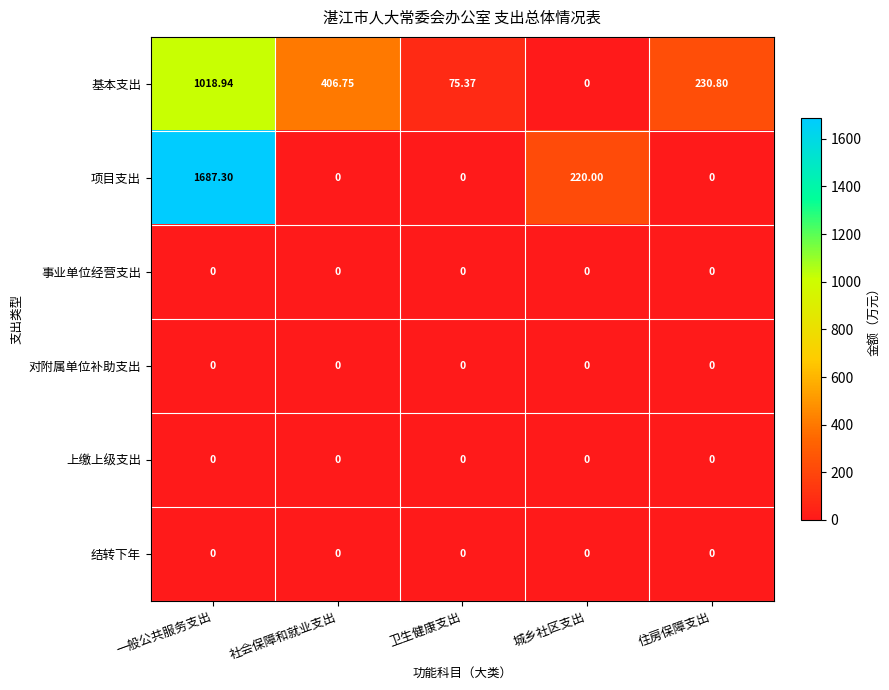

At which label does 基本支出 first exceed 230?

一般公共服务支出